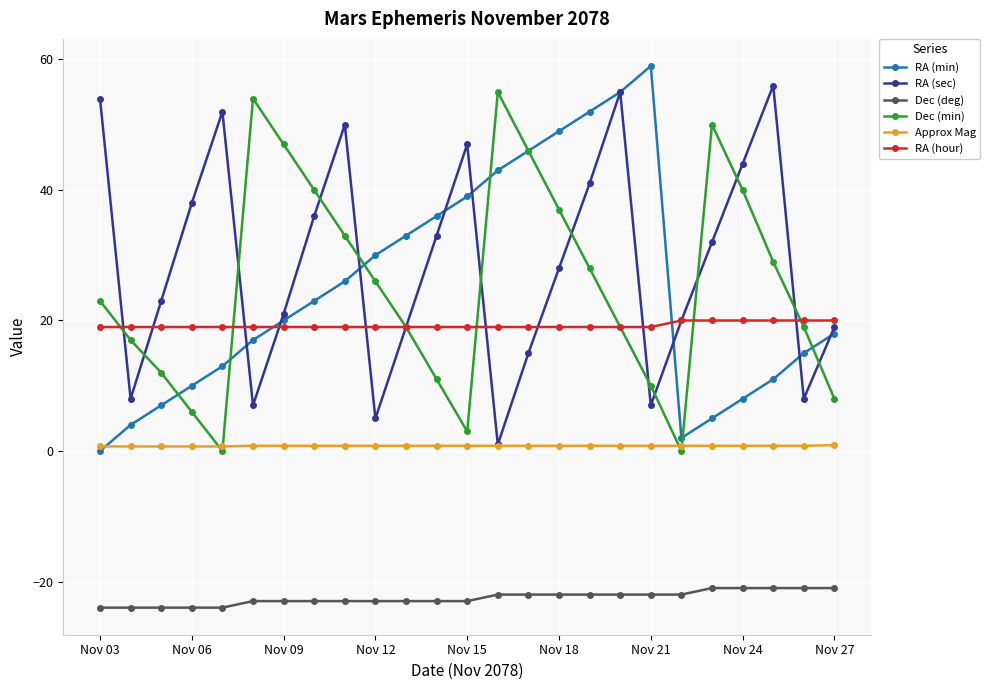

What is the difference between the second highest and minimum values in the Dec (min) series?

54.0